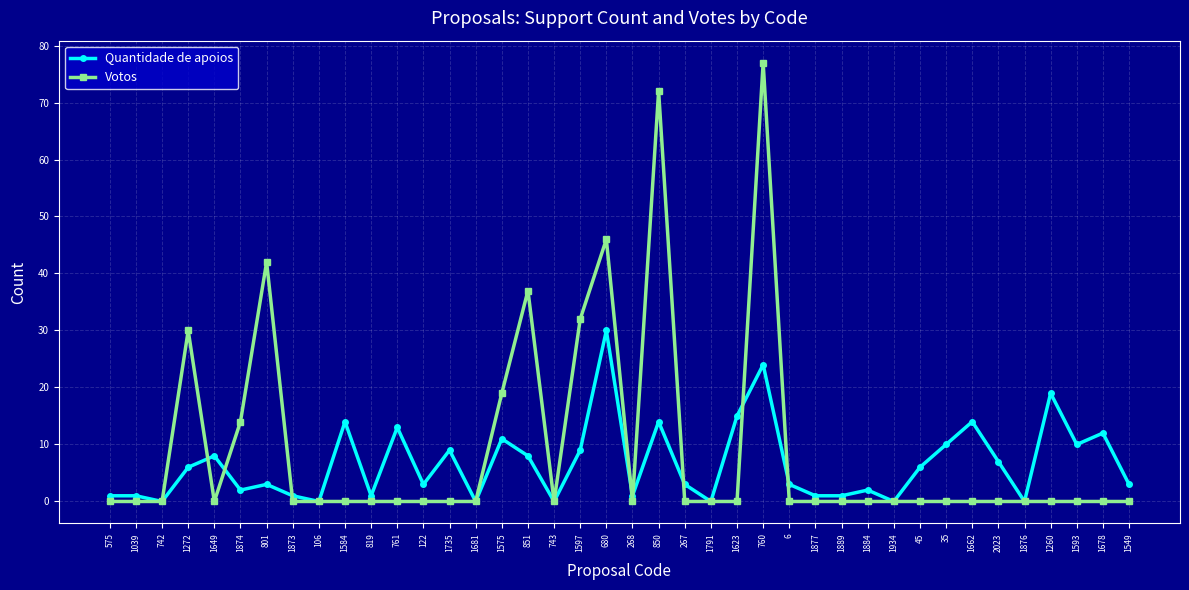

How many categories are shown in the chart?

40